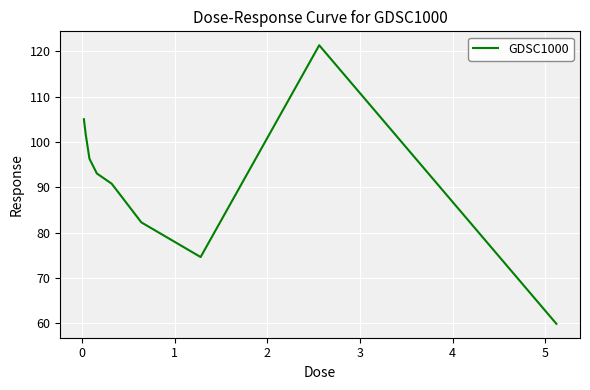

Count the number of data series in this chart.

1